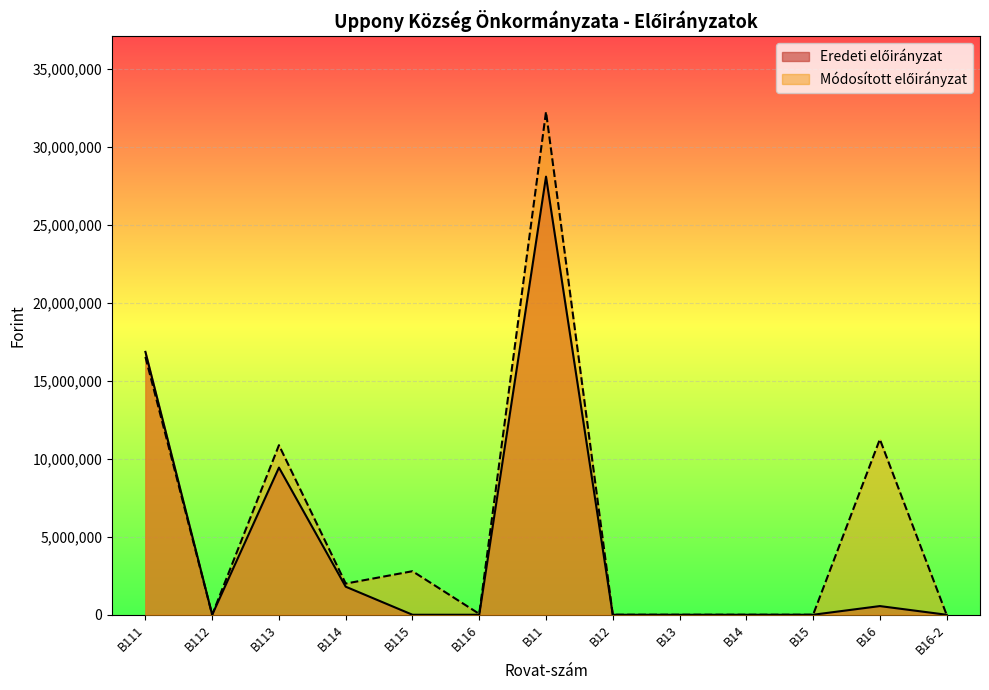

How many lines are shown in the chart?

2